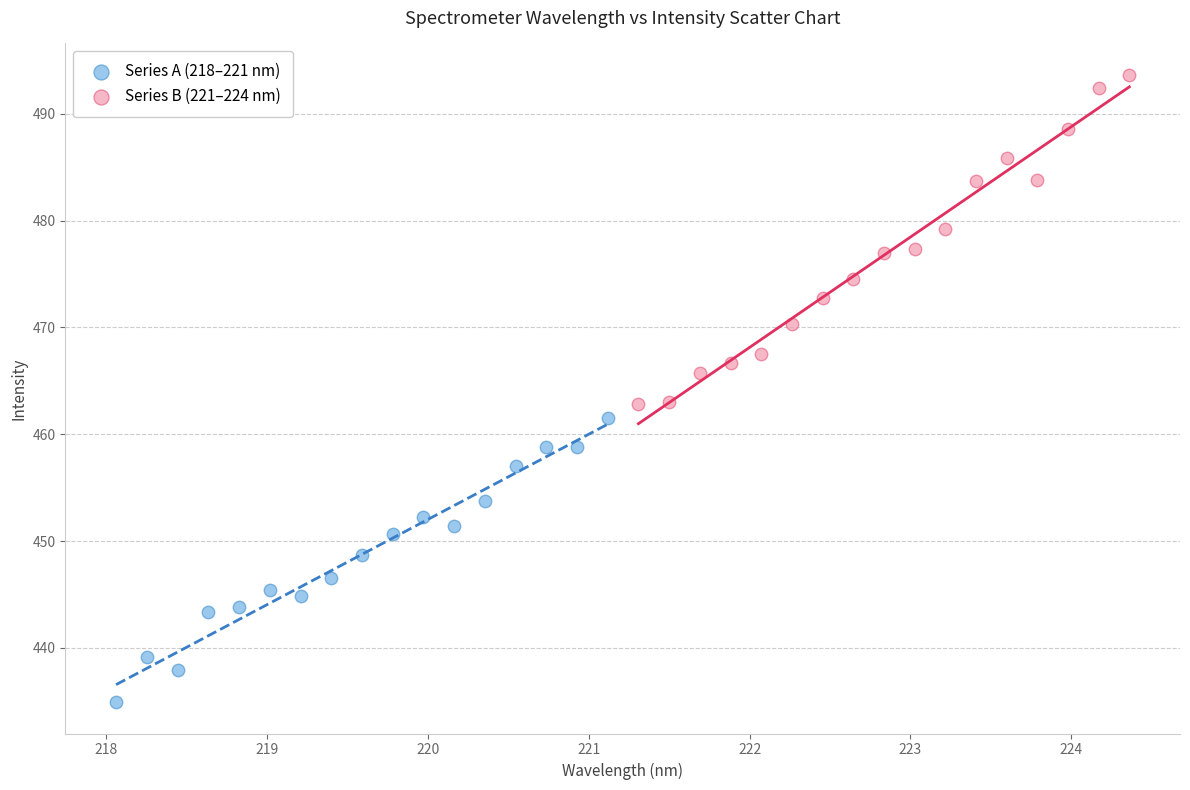

Which series has the largest Y range (max minus min)?

Series B (221–224 nm)